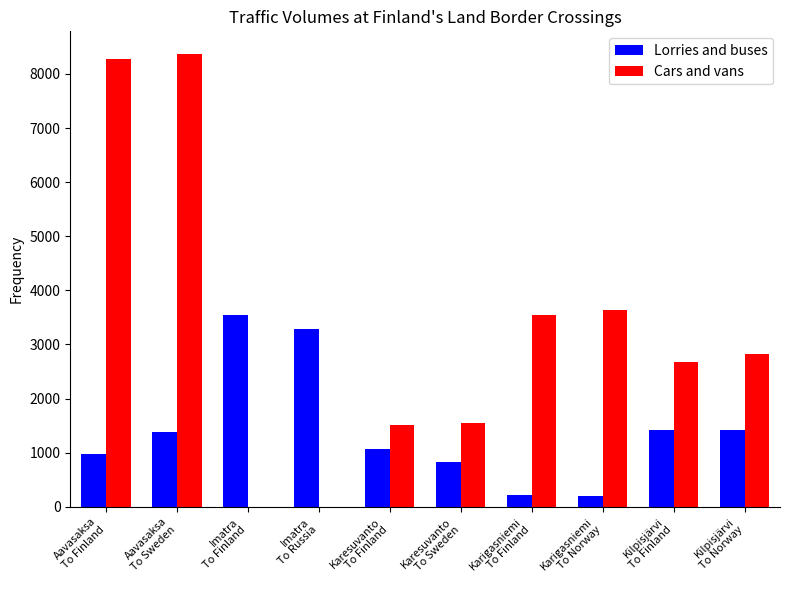

At which label is Lorries and buses closest to 1875?

Kilpisjärvi
To Finland